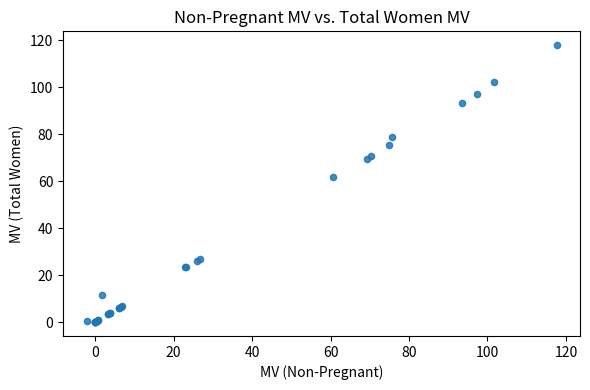

What Y value in the scatter plot is closest to 58?

61.9